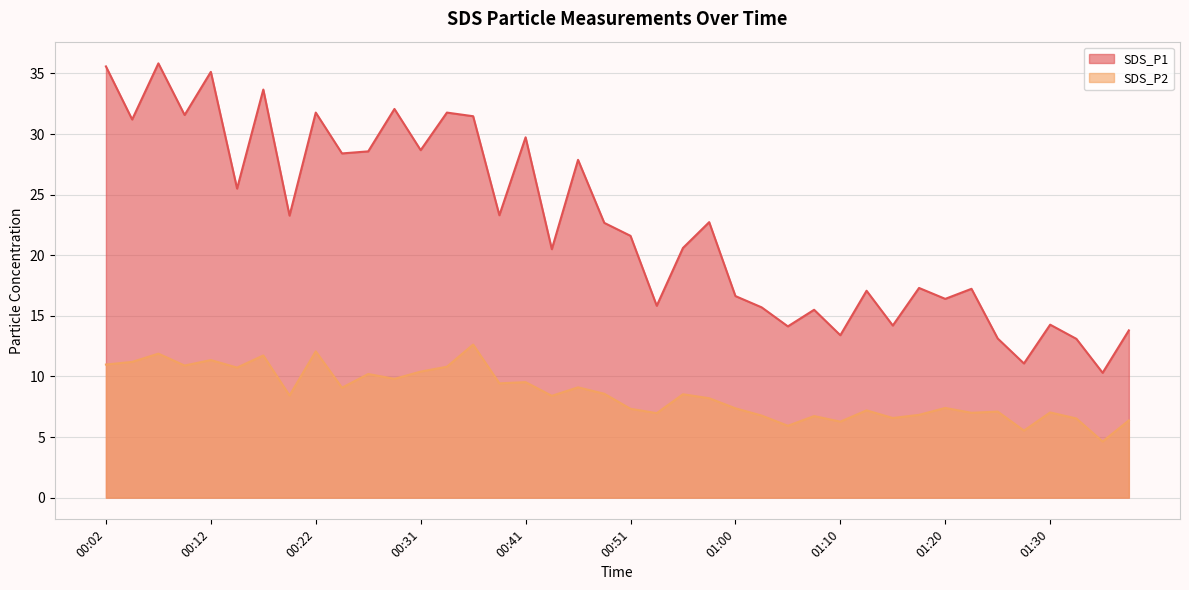

At which category does SDS_P2 reach its first local peak?

00:07